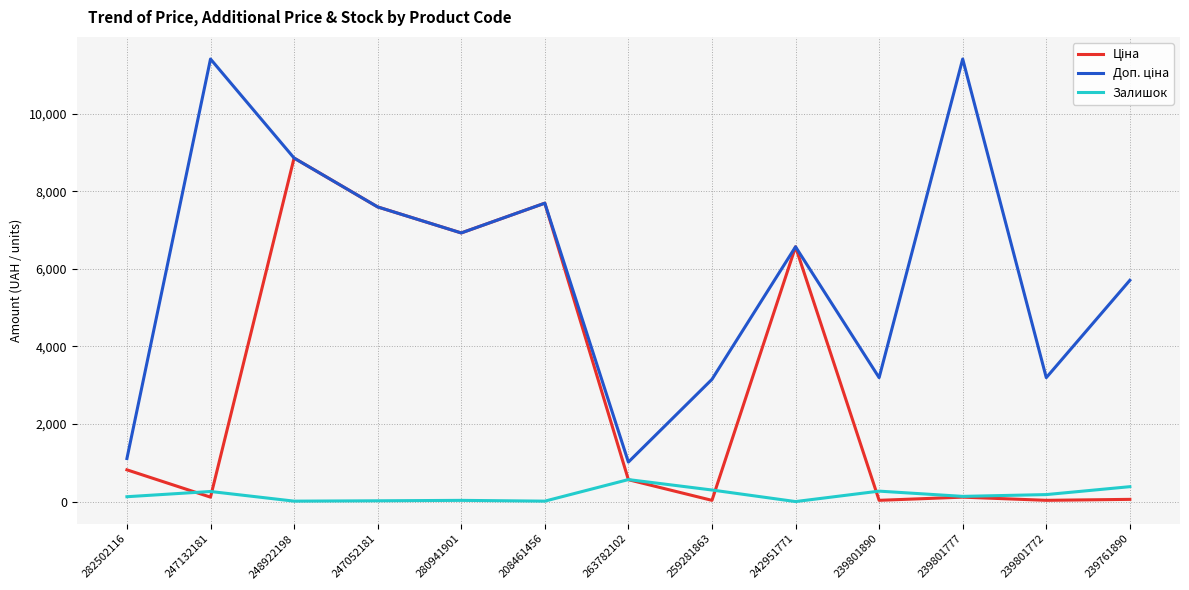

How many lines are shown in the chart?

3